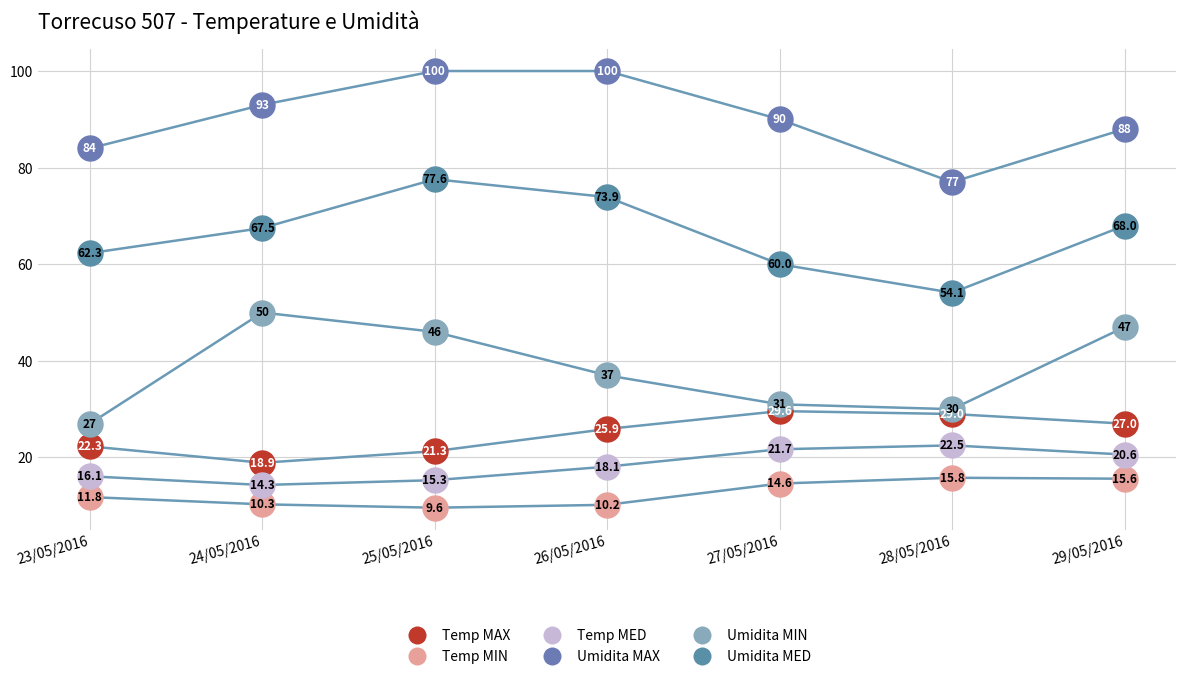

Across all data points, what is the range of Y values (max minus min)?

90.4